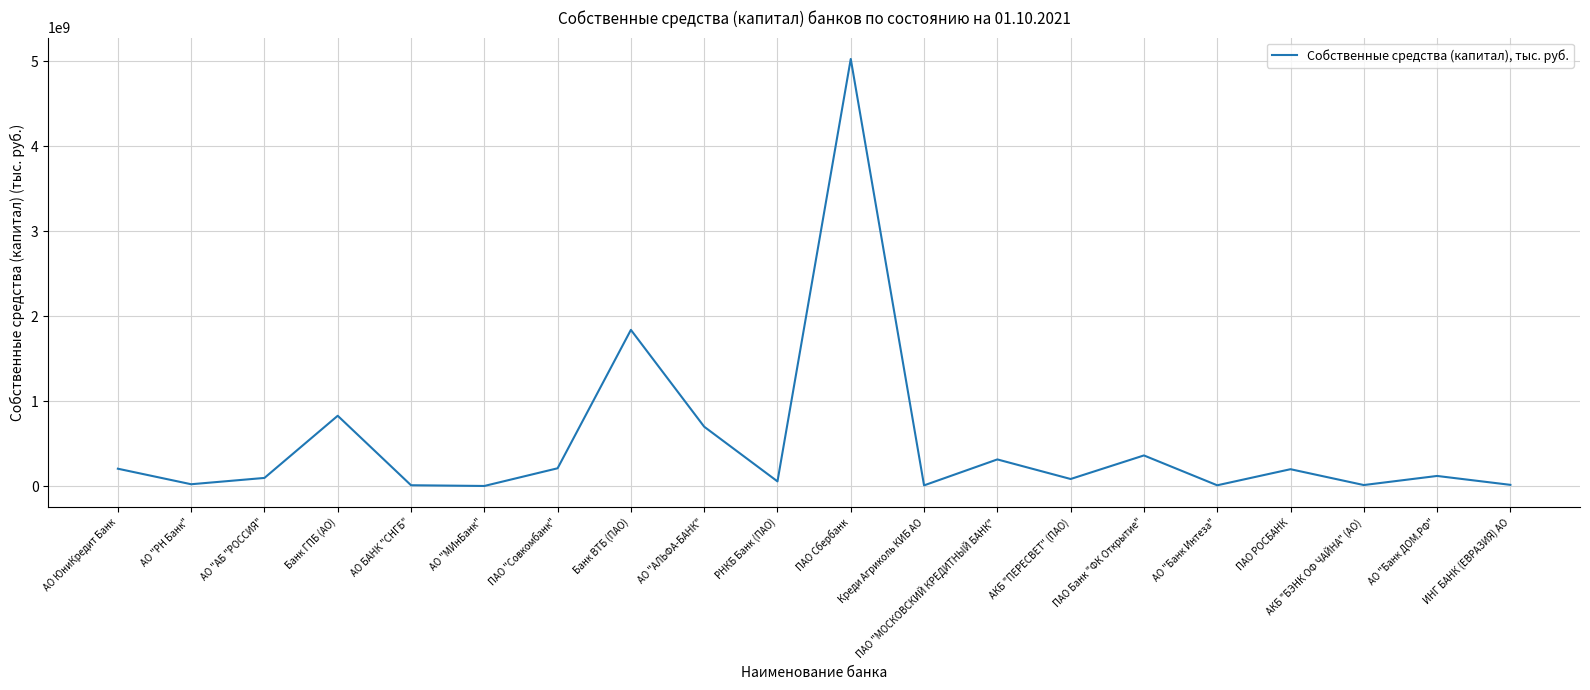

What is the ratio of the value at АО "МИнБанк" to the value at АКБ "БЭНК ОФ ЧАЙНА" (АО)?

0.4